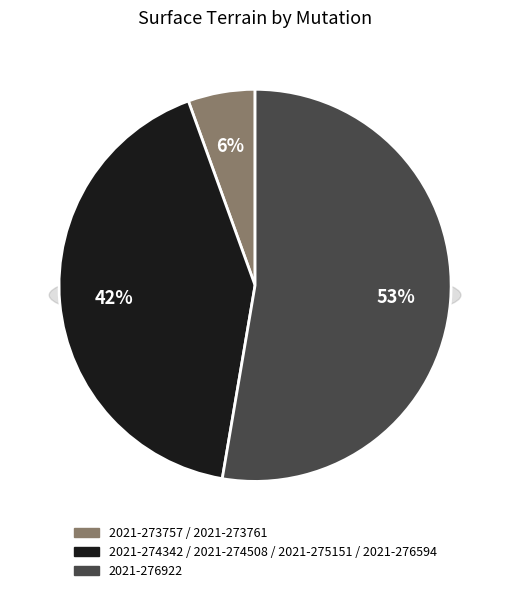

What is the change in value from 2021-274508 to 2021-276922?

-38150